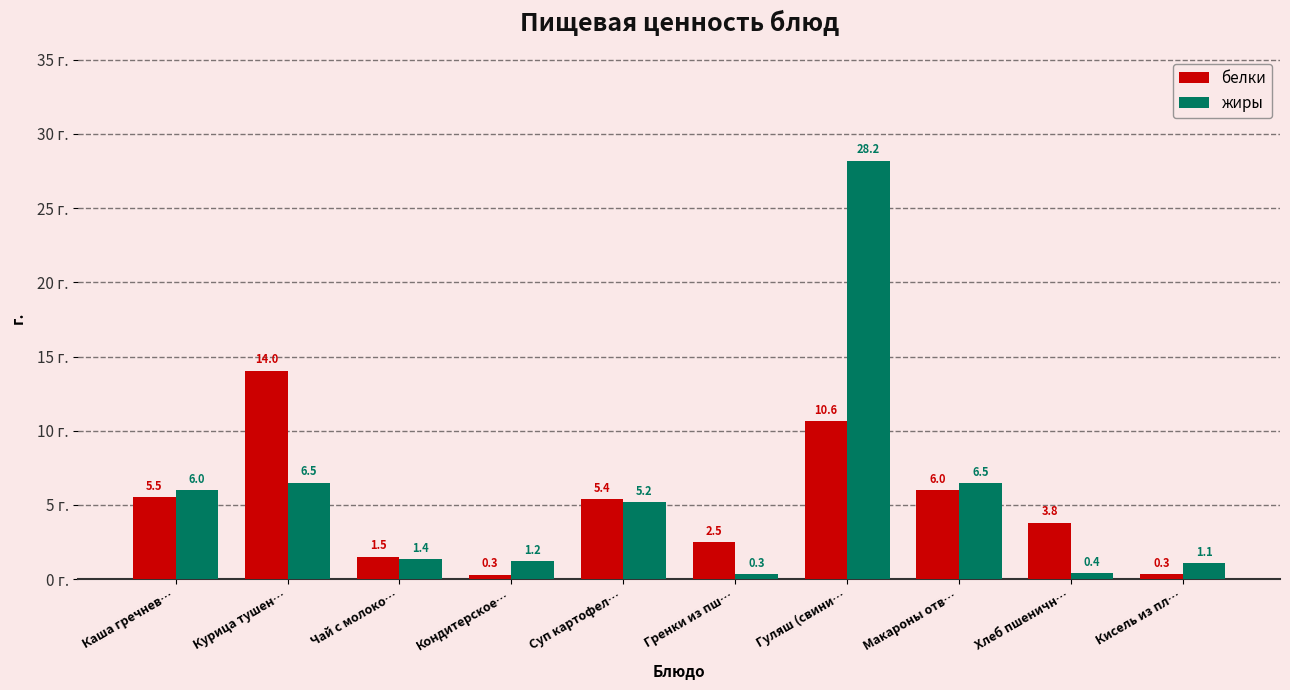

What is the difference between the maximum and minimum values in the жиры series?

27.9